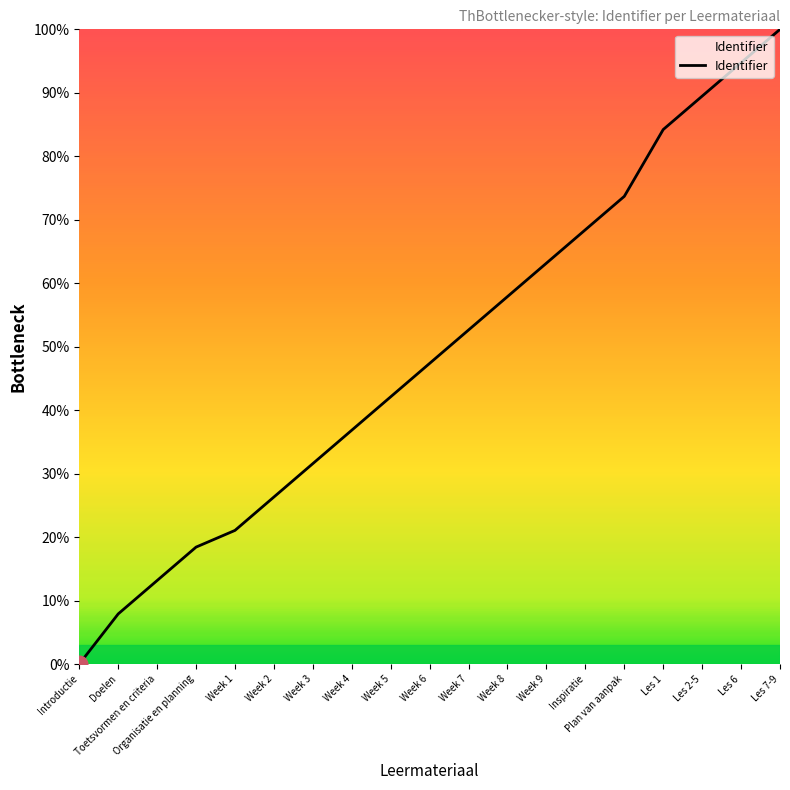

What is the ratio of the value at Toetsvormen en criteria to the value at Doelen?

1.7